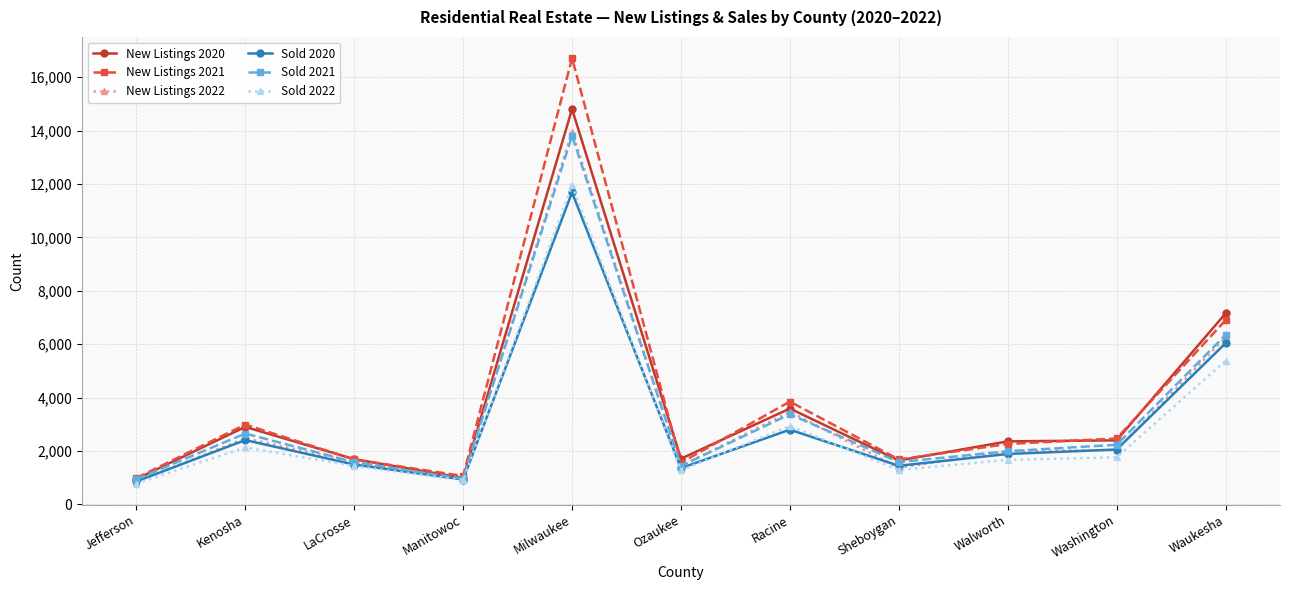

What is the spread (max minus min) of values at Waukesha?

1772